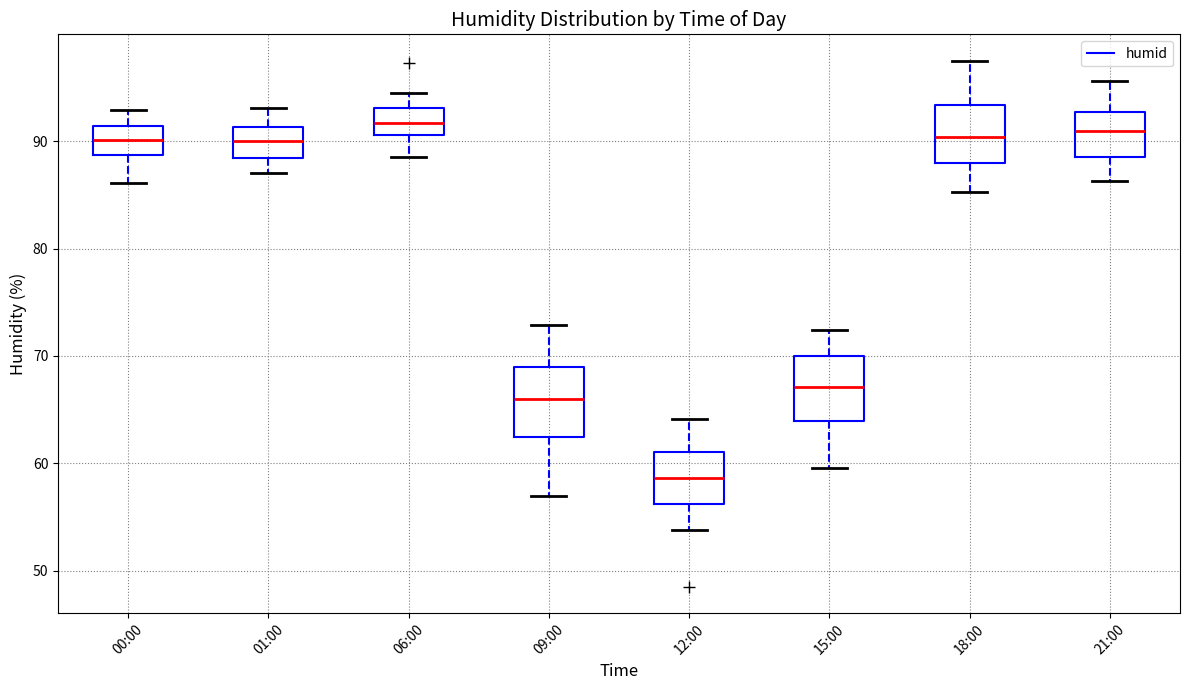

Reading left to right, transcribe this box plot: for each box, give where its median line is, the range the box spans, and where its two whiskers end, as read against the y-axis. The values are not printed on the chart, so give them approximately, as read against the axis.

00:00: median 90, box 89 to 91, whiskers 86 to 93
01:00: median 90, box 88 to 91, whiskers 87 to 93
06:00: median 92, box 91 to 93, whiskers 89 to 95
09:00: median 66, box 62 to 69, whiskers 57 to 73
12:00: median 59, box 56 to 61, whiskers 54 to 64
15:00: median 67, box 64 to 70, whiskers 60 to 72
18:00: median 90, box 88 to 93, whiskers 85 to 98
21:00: median 91, box 89 to 93, whiskers 86 to 96